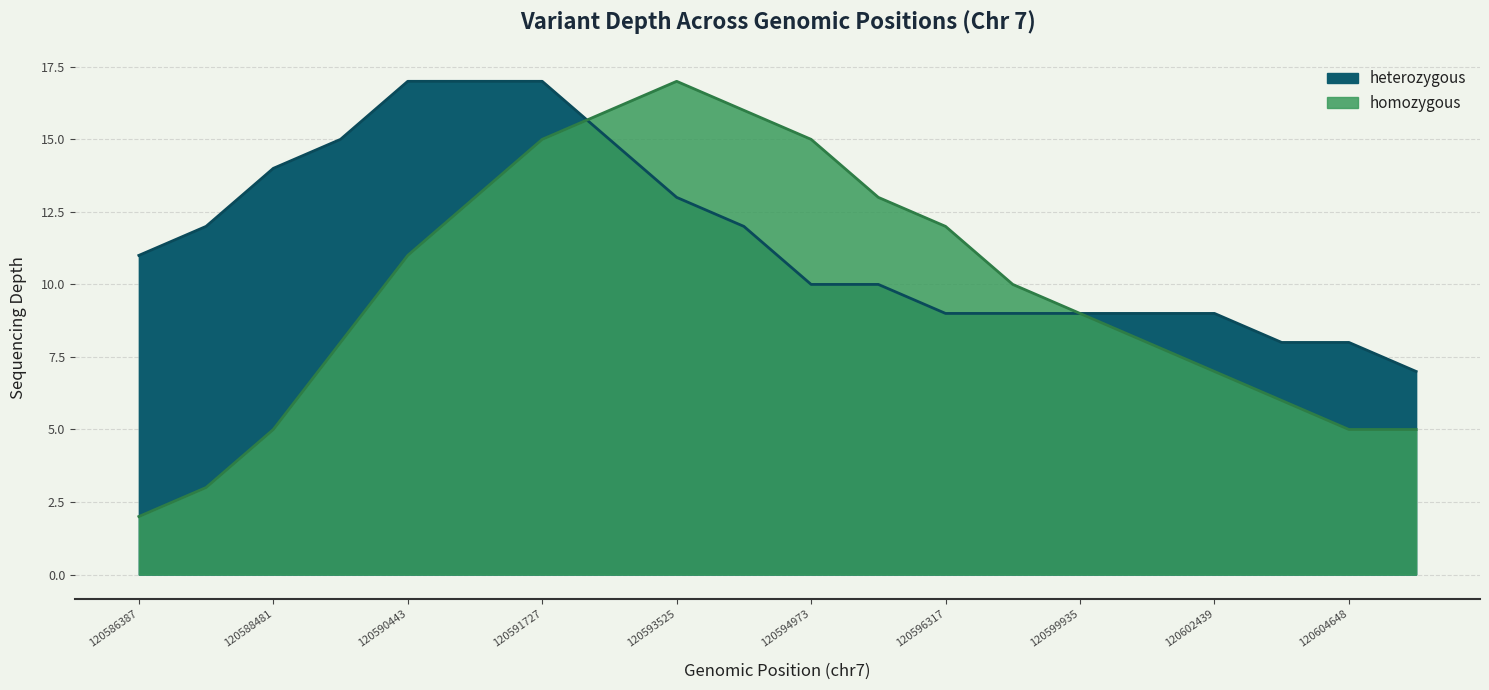

What is the greatest value displayed?

17